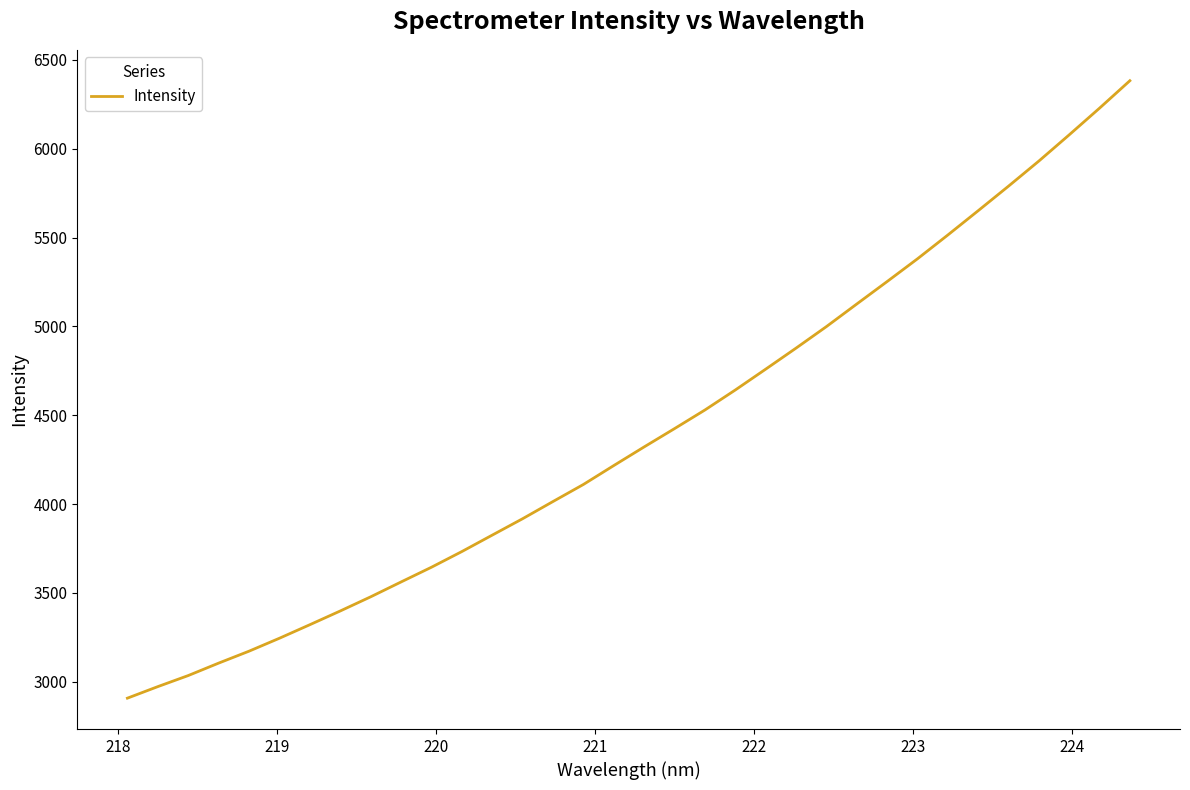

What is the minimum value shown in the chart?

2908.0